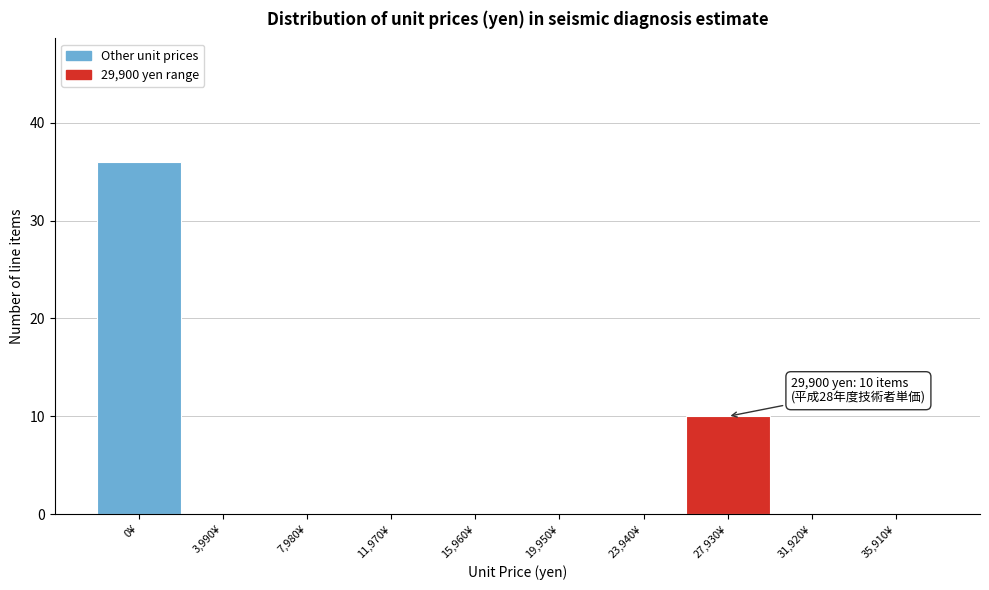

Reading left to right, extract all data points from this chart.

0¥=36	3,990¥=0	7,980¥=0	11,970¥=0	15,960¥=0	19,950¥=0	23,940¥=0	27,930¥=10	31,920¥=0	35,910¥=0